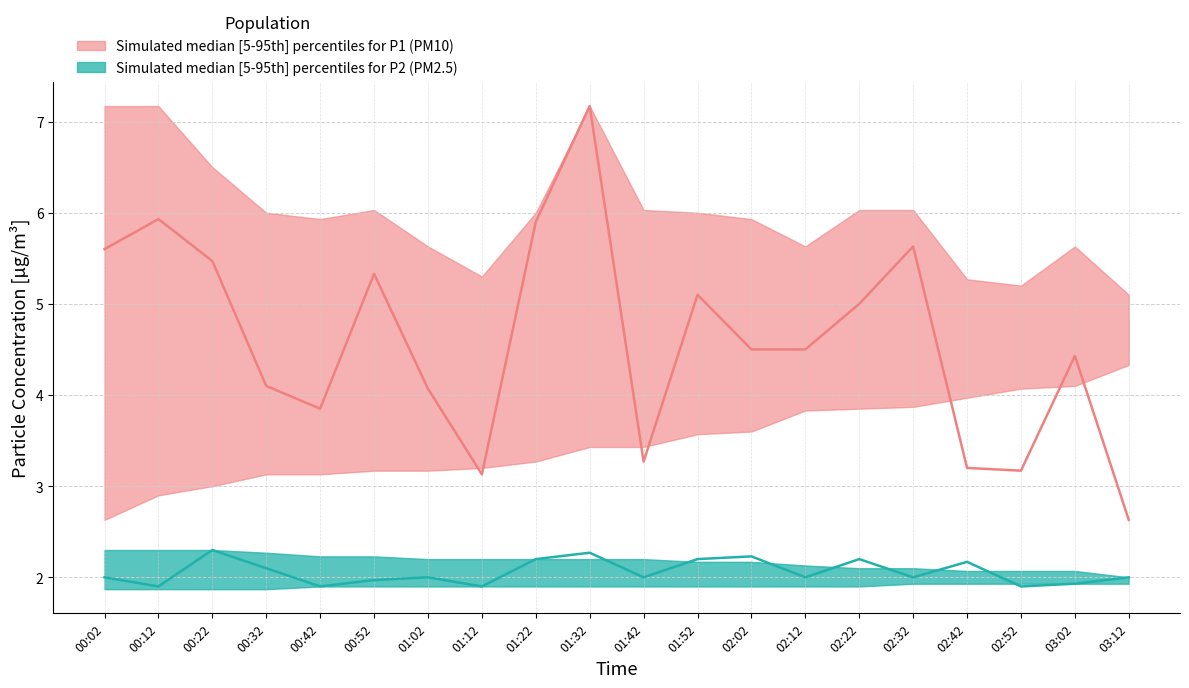

List the series in order of their peak value, highest first.

P1_median, P1_upper, P1_lower, P2_median, P2_upper, P2_lower